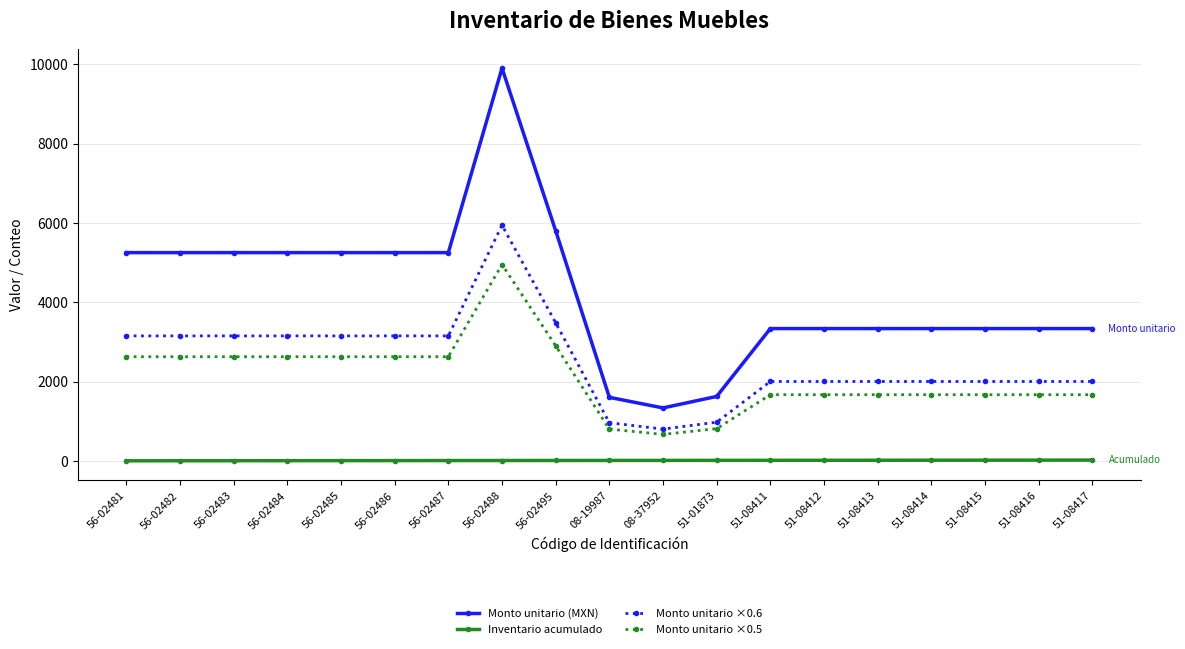

What is the sum of the Monto unitario ×0.6 values at 51-08411 and 56-02488?

7941.0